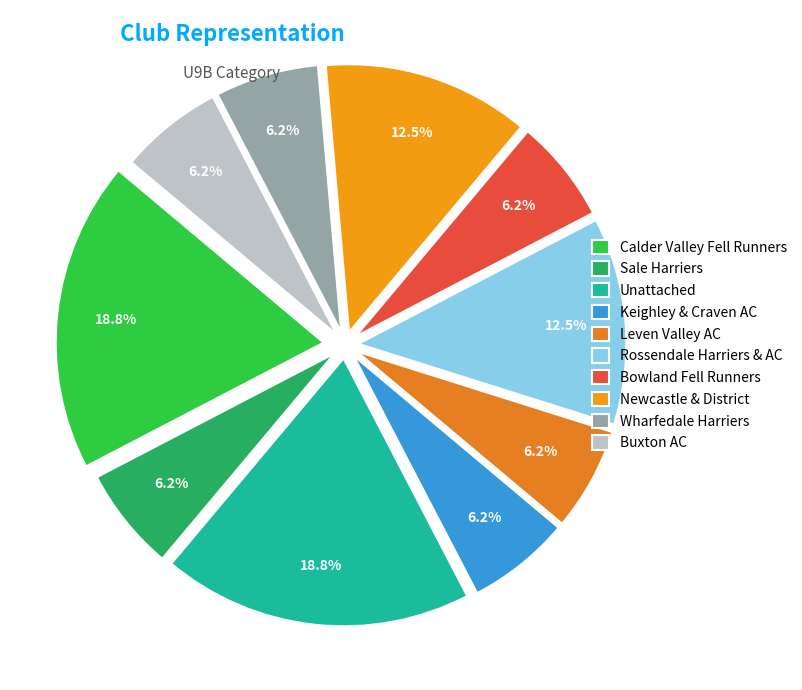

Count the number of slices in the pie.

10